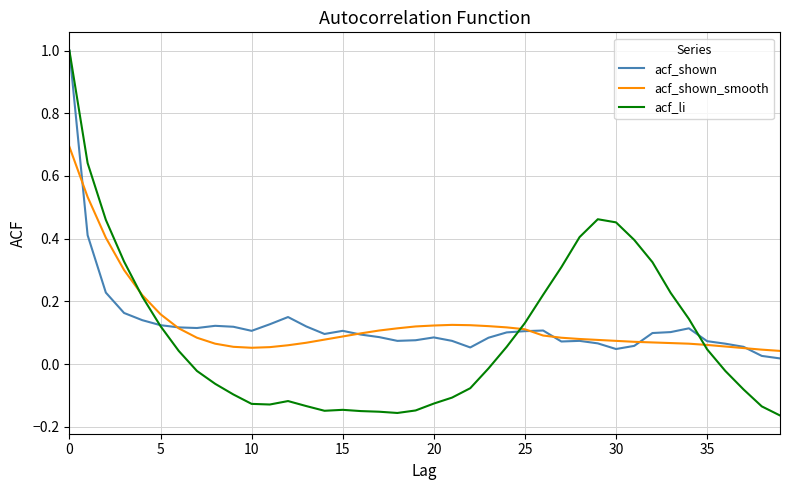

Which series has the widest spread of values?

acf_li